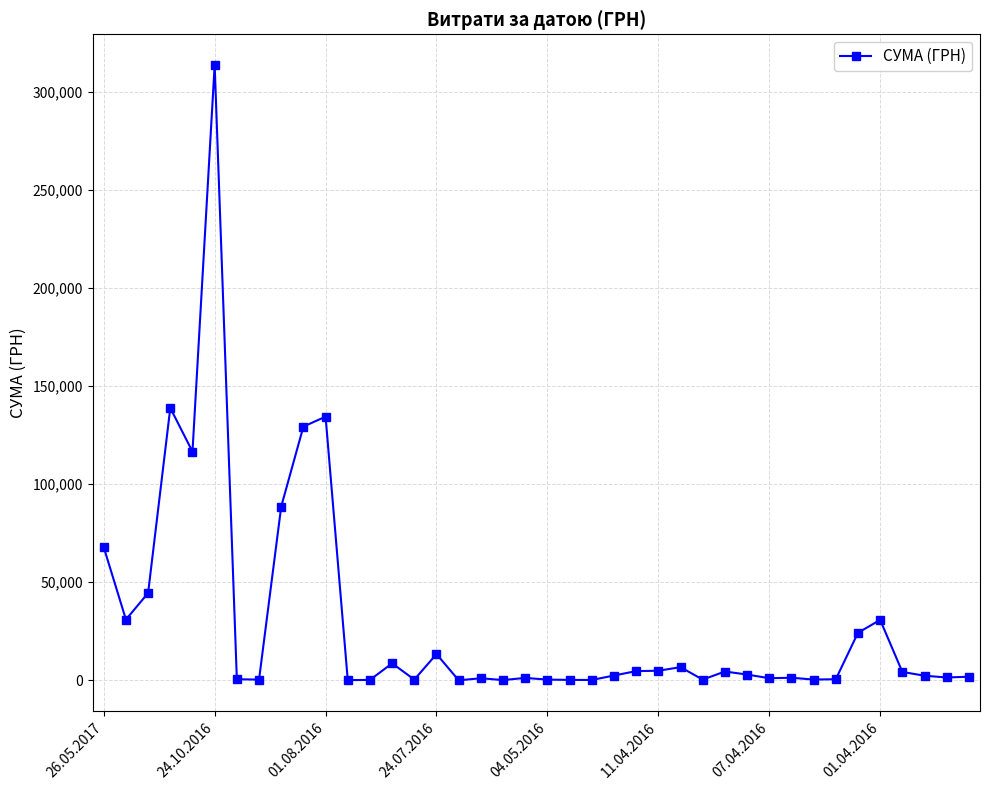

True or false: there are more than 0 points higher than both neighbors.

True